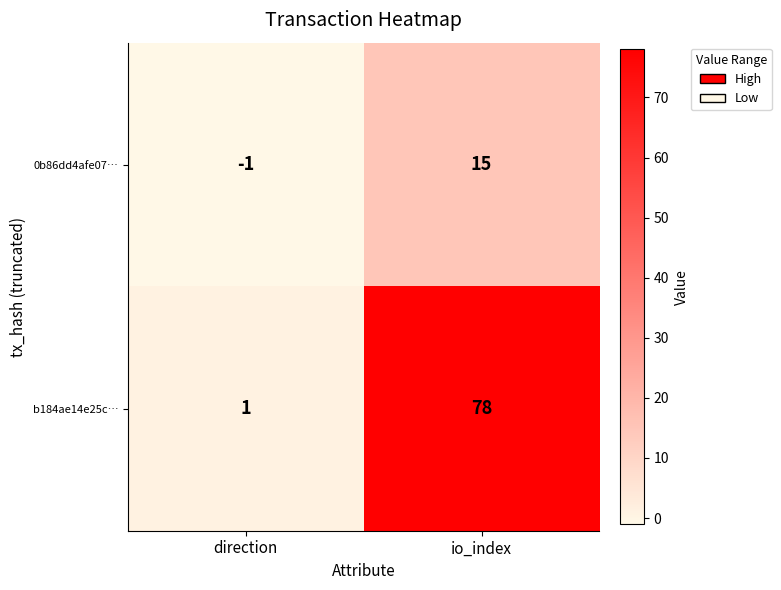

At which category is the sum across all series the highest?

io_index